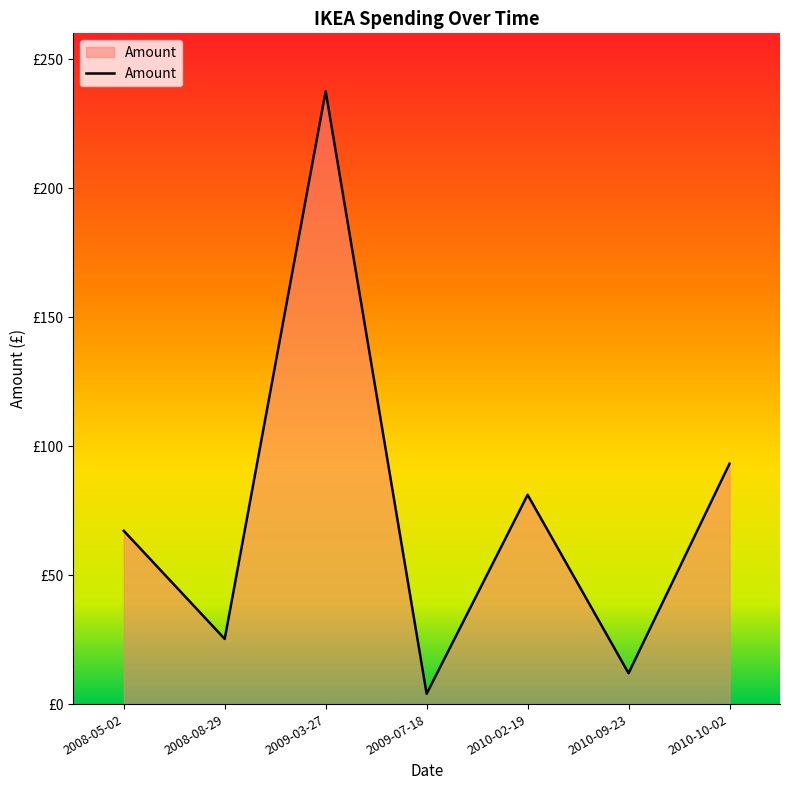

Approximately how many times larger is the value at 2010-10-02 compared to 2010-02-19?

1.1